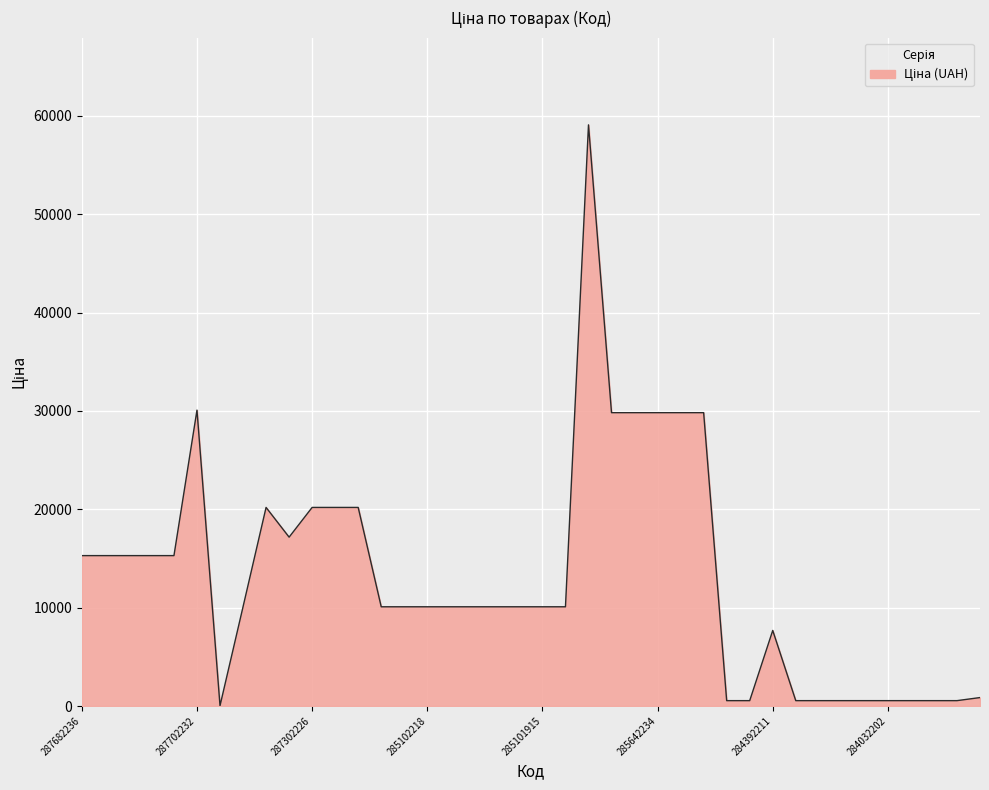

What is the difference between the maximum and minimum values?

59043.7